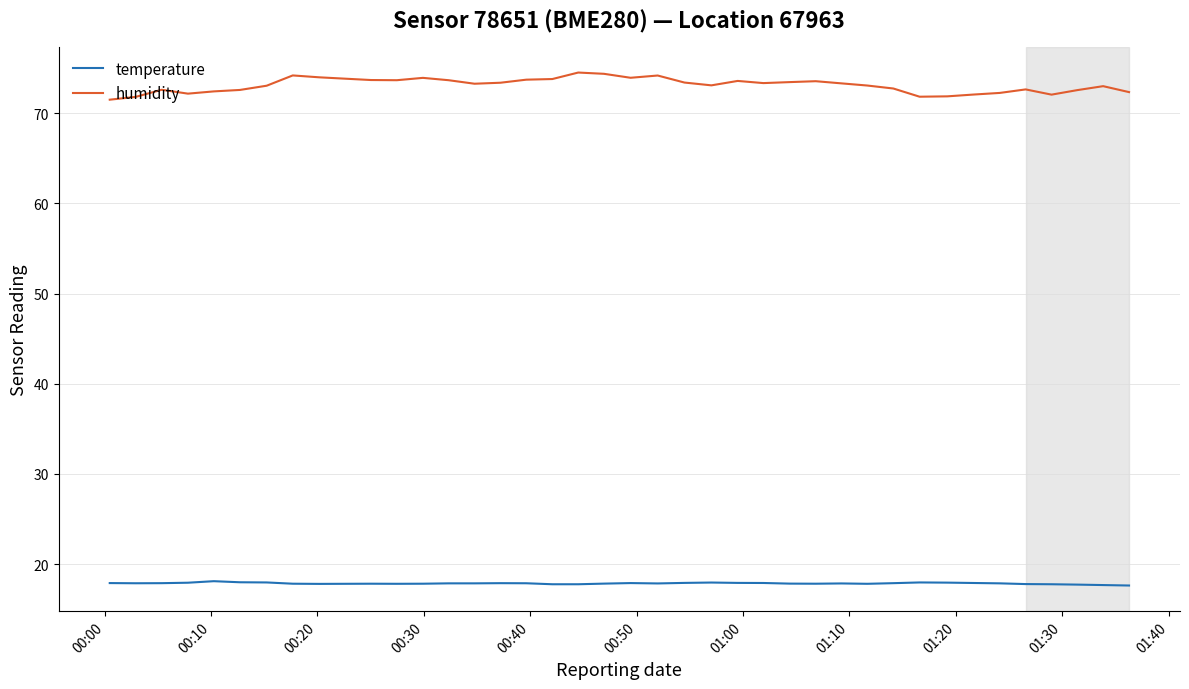

What are all the series names shown in the legend?

temperature, humidity